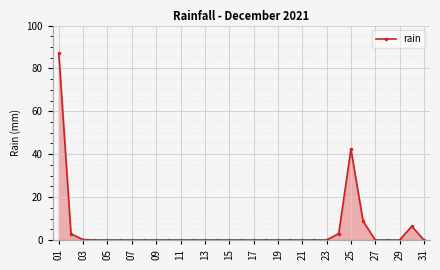

What is the maximum value shown in the chart?

87.0